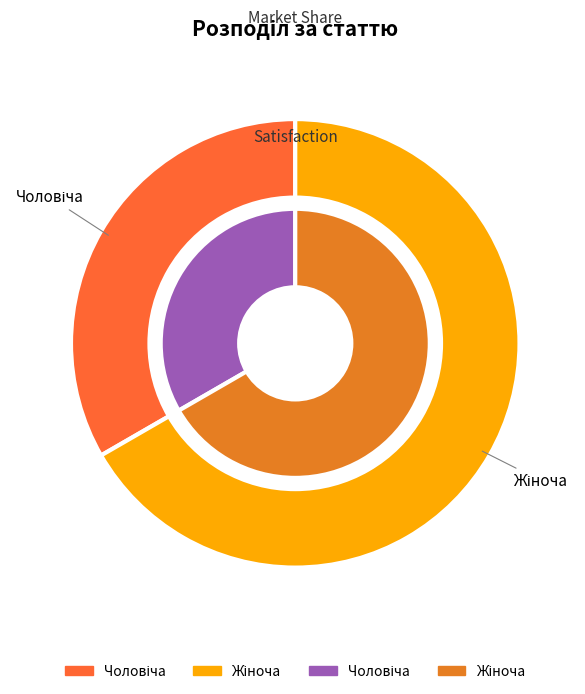

Does any single category account for the majority?

Yes